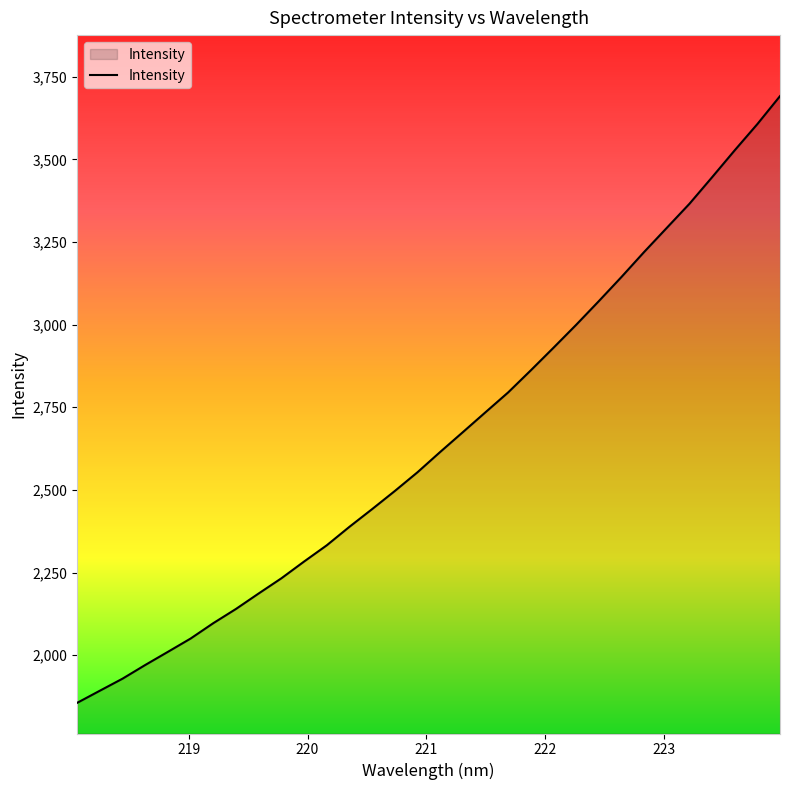

What is the smallest value displayed?

1855.8